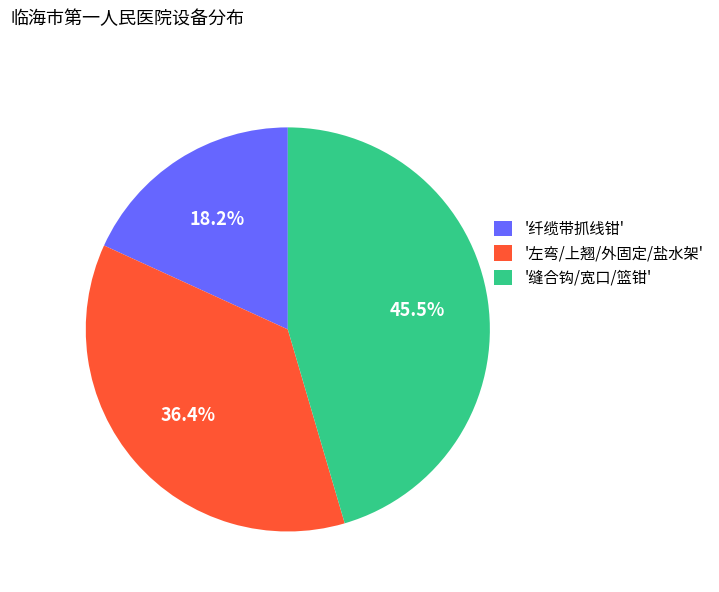

What portion of the pie excludes '纤缆带抓线钳'?

81.8%